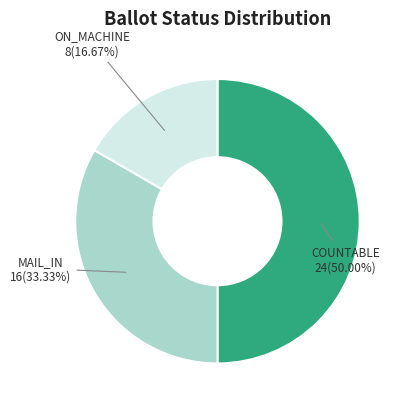

Count the number of slices in the pie.

3